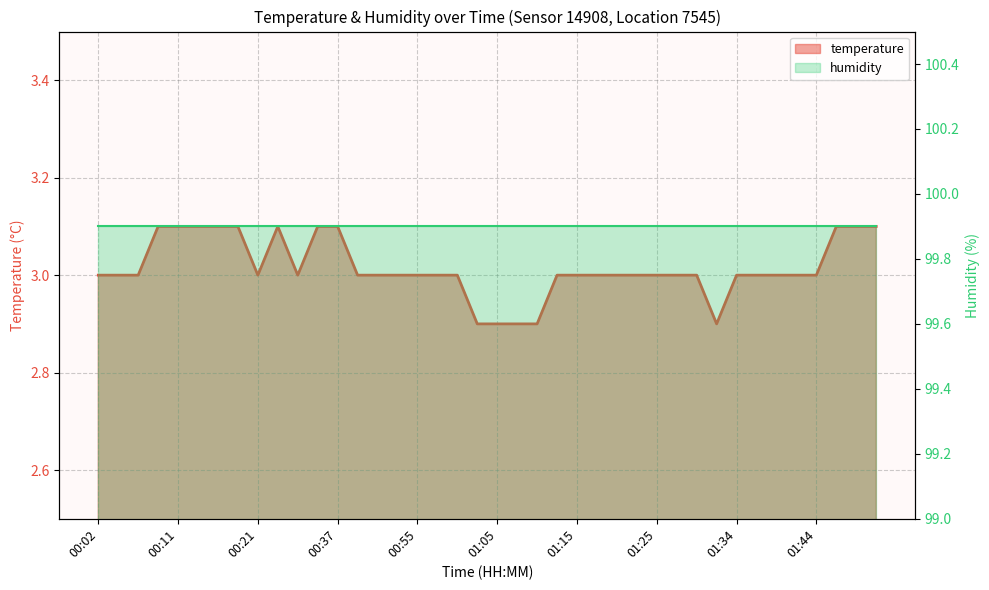

Does the chart have visible grid lines?

Yes